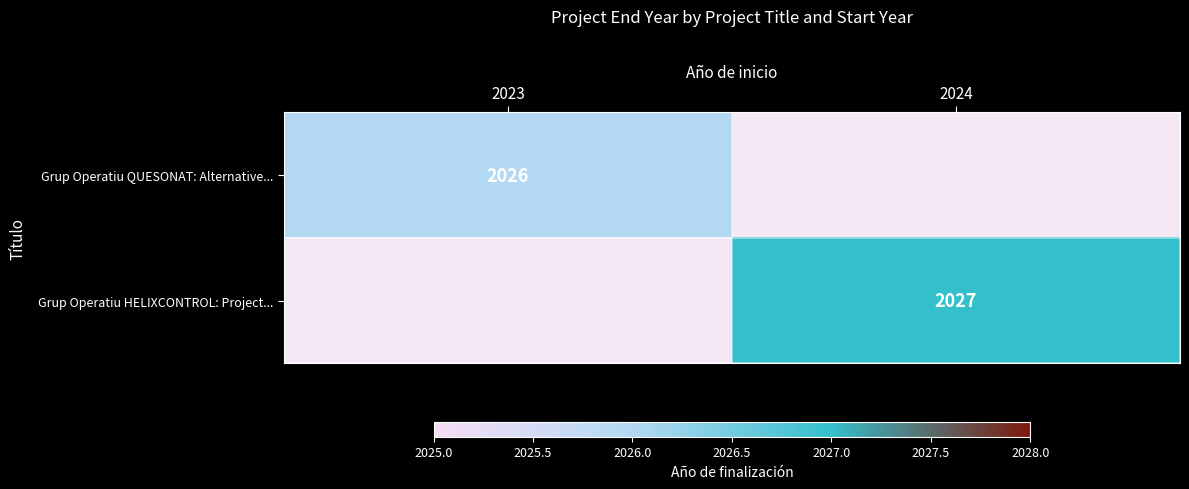

How many categories are shown in the chart?

2